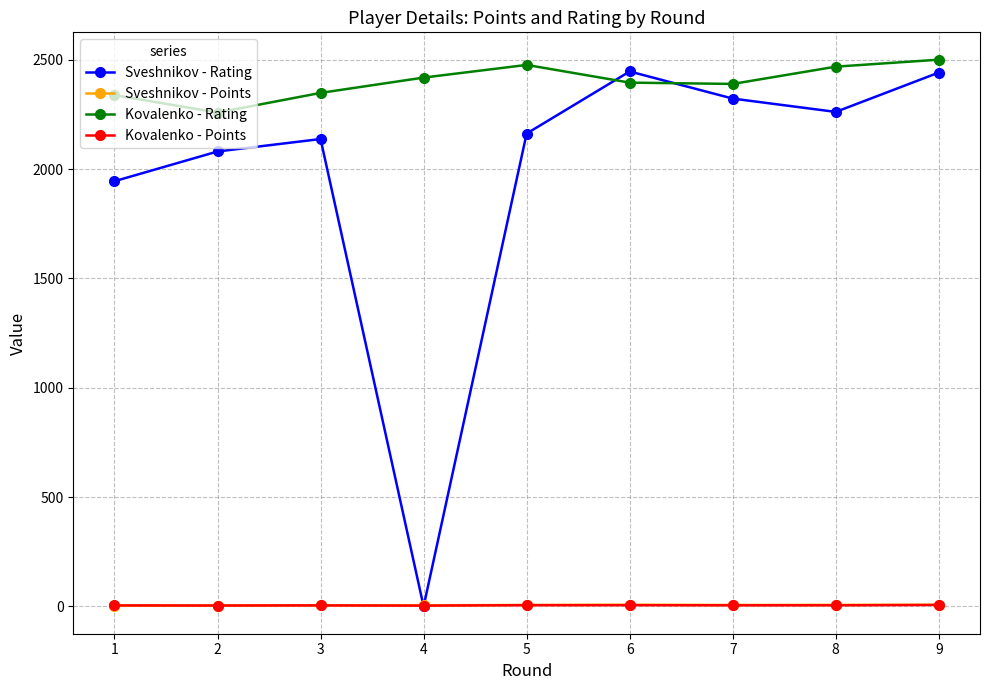

Which series has the largest range (max minus min)?

Sveshnikov - Rating